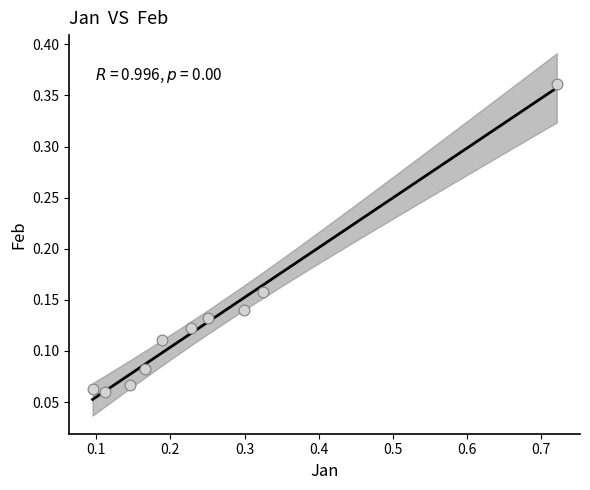

What is the range of X values (max minus min)?

0.6